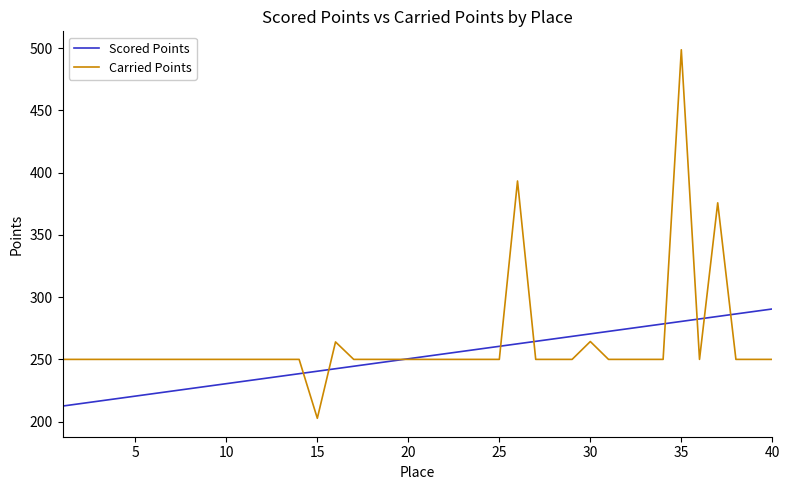

What is the greatest value displayed?

498.7